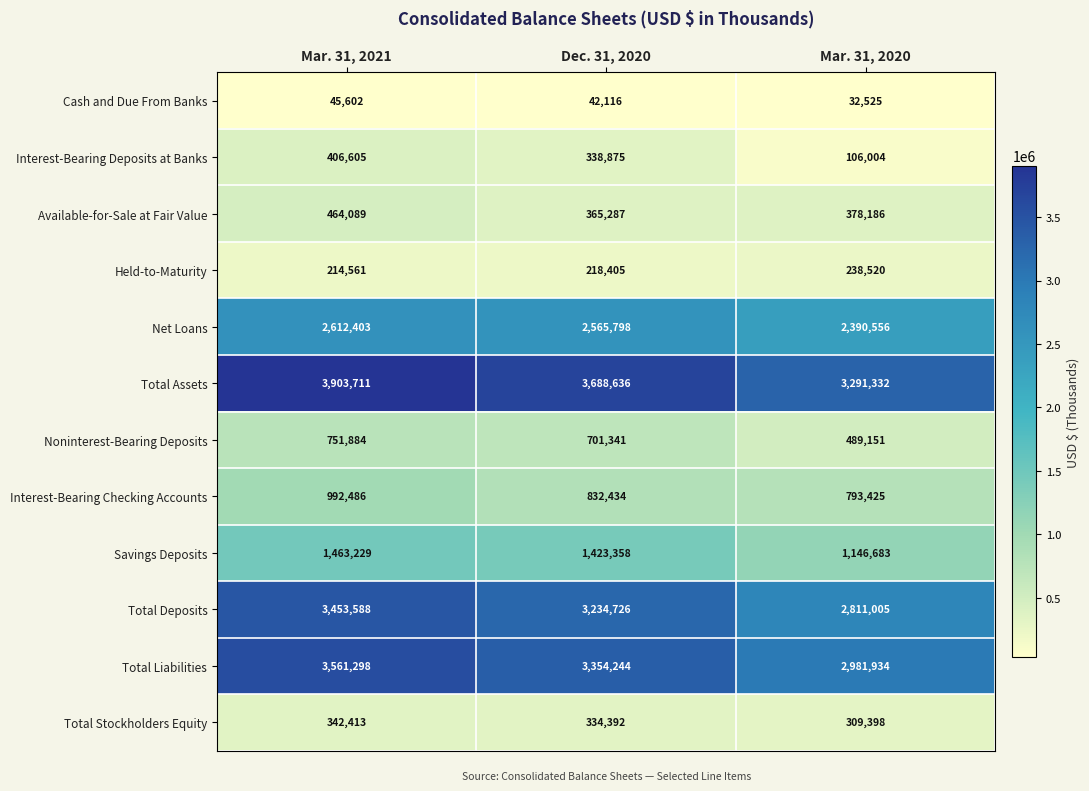

The Interest-Bearing Deposits at Banks series shows 406605 at Mar. 31, 2021. True or false?

True